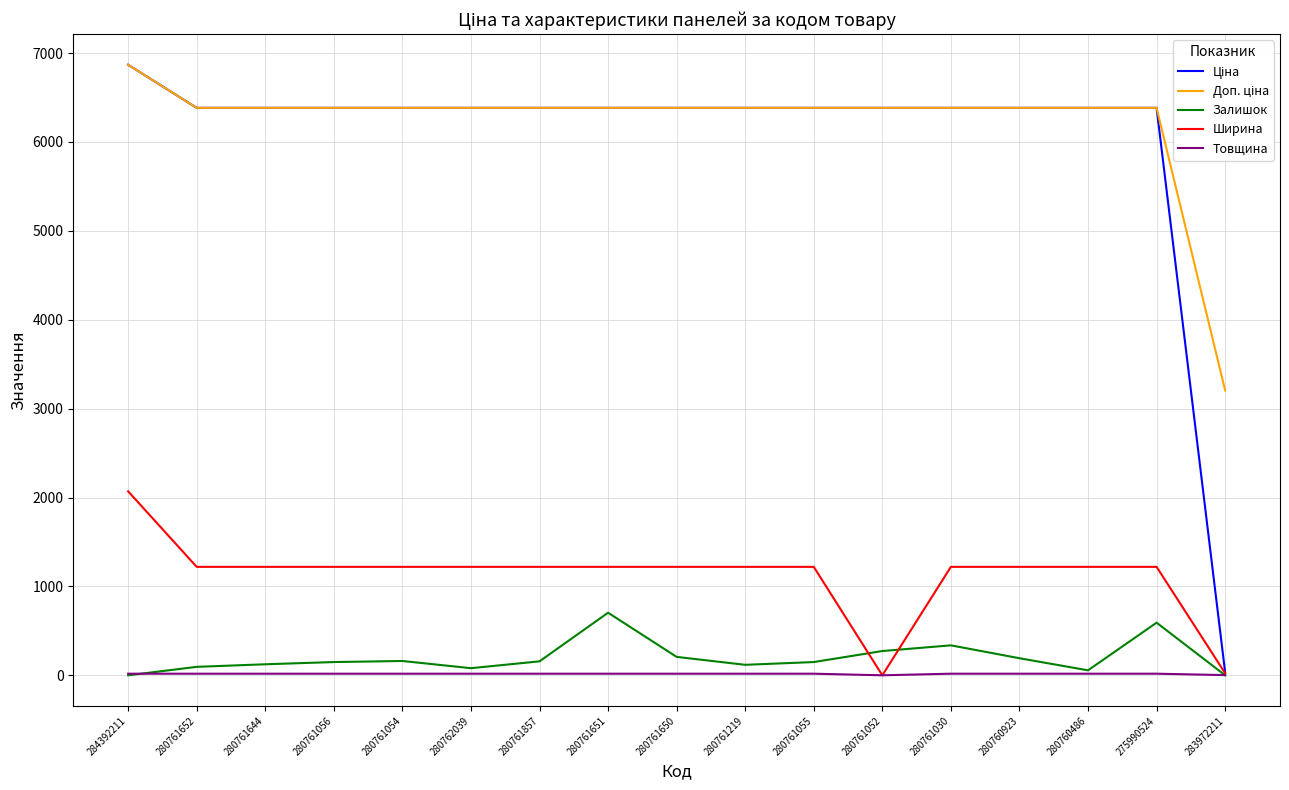

At which label does Ширина reach its peak?

284392211